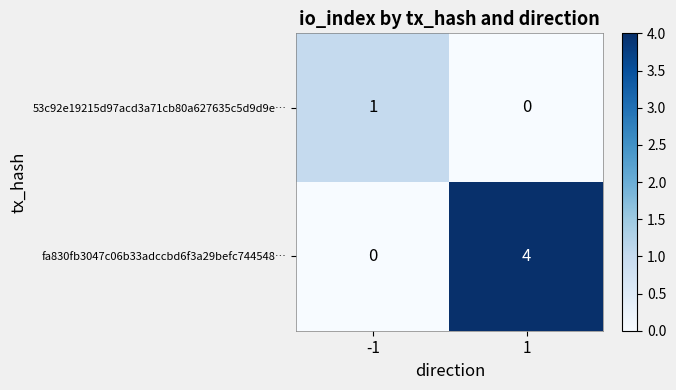

Rank the series by their average value, from highest to lowest.

fa830fb3047c06b33adccbd6f3a29befc744548…, 53c92e19215d97acd3a71cb80a627635c5d9d9e…